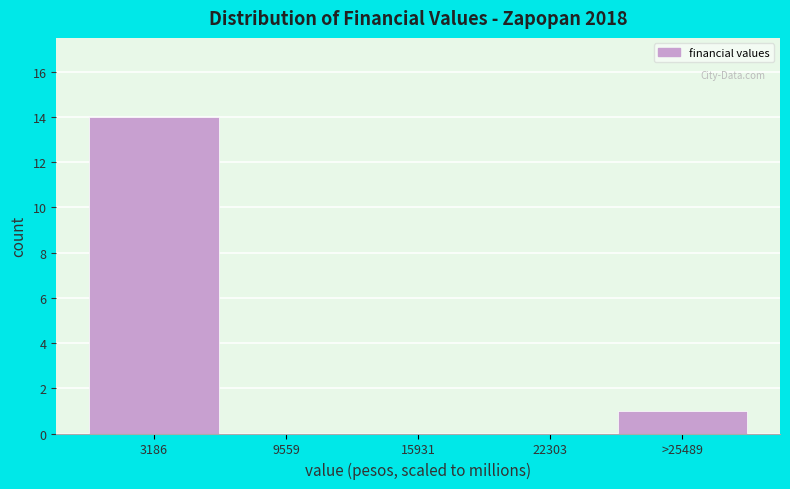

Reading left to right, list all the values displayed in this chart.

3186=14	9559=0	15931=0	22303=0	>25489=1